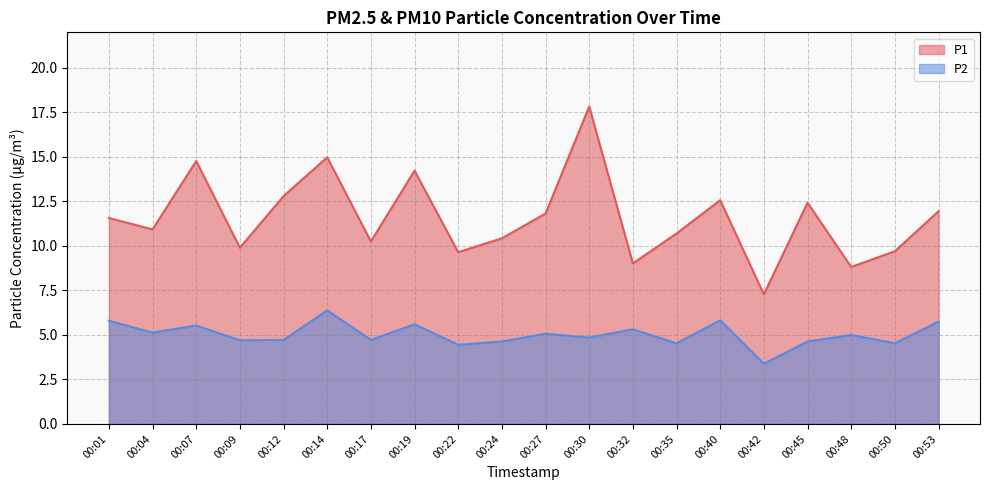

Does the chart have visible grid lines?

Yes